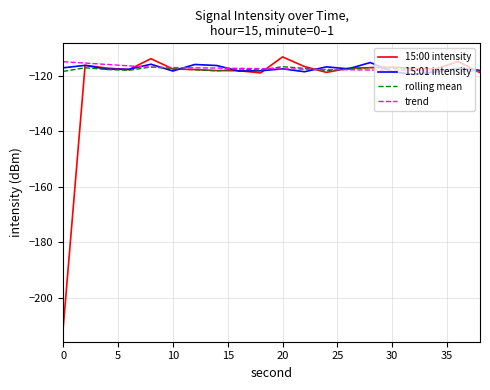

What is the highest value of the trend series?

-115.0